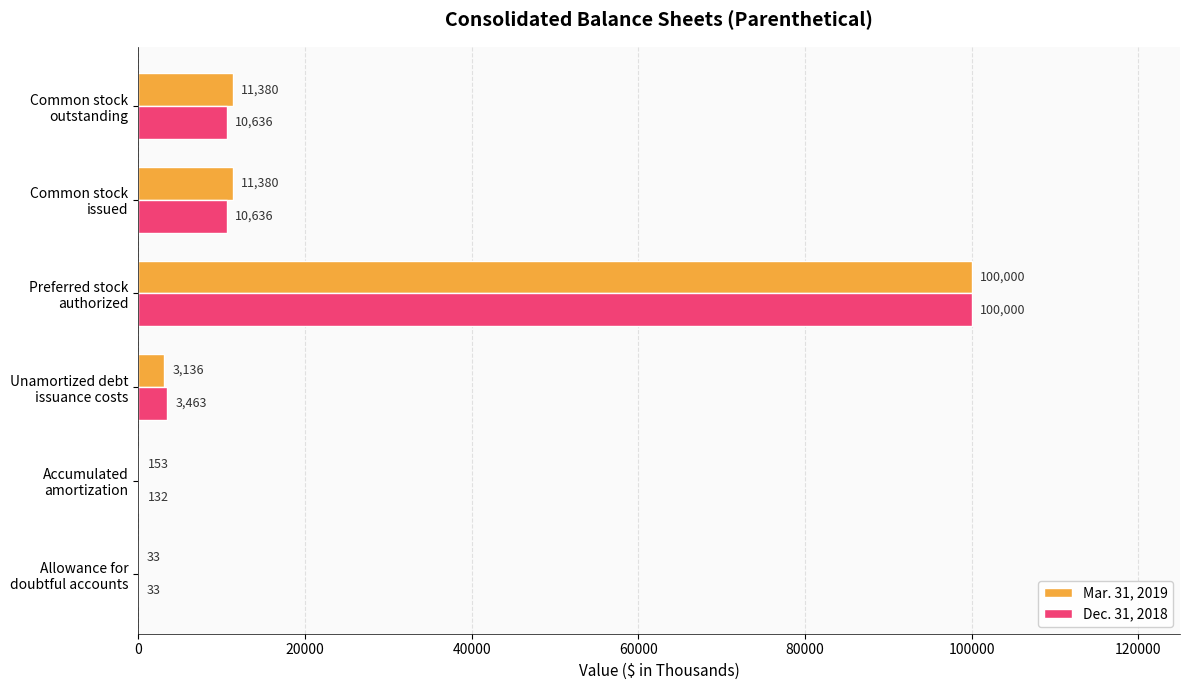

Count the number of categories in the chart.

6